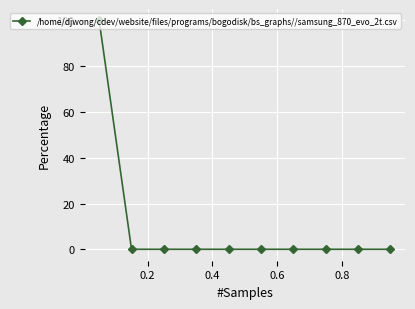

What is the sum of all values?

100